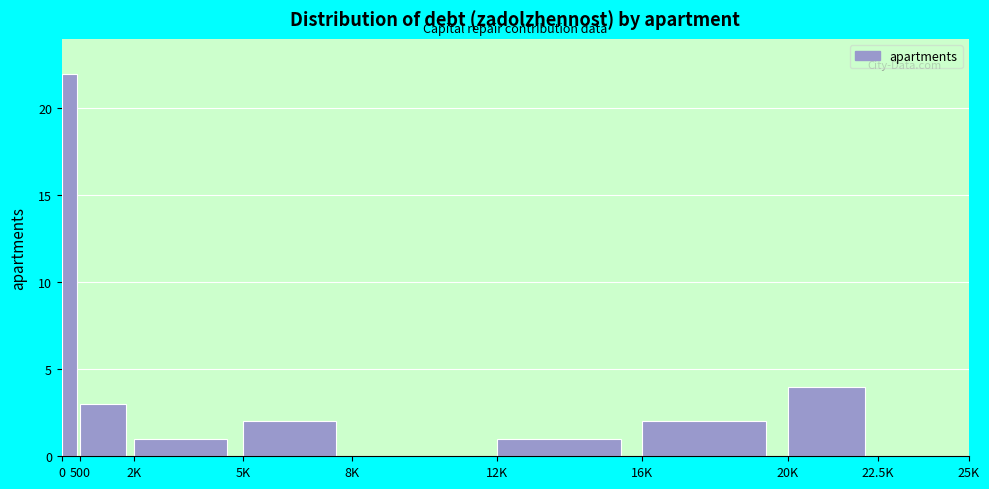

Reading left to right, what are all the values shown in this chart?

0=22	500=3	2K=1	5K=2	8K=0	12K=1	16K=2	20K=4	22.5K=0